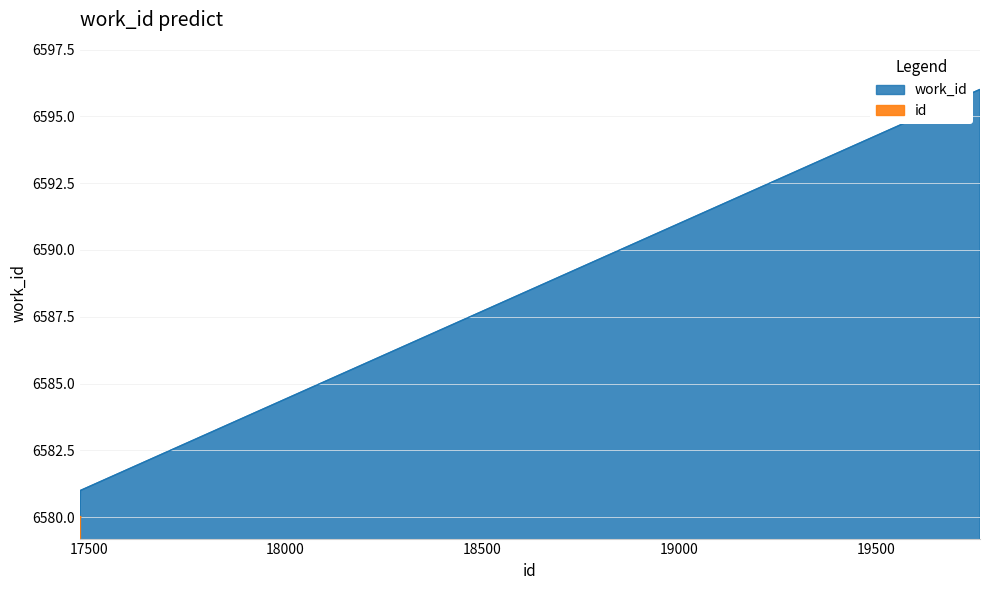

What is the change in value from 17479 to 19763?

+15